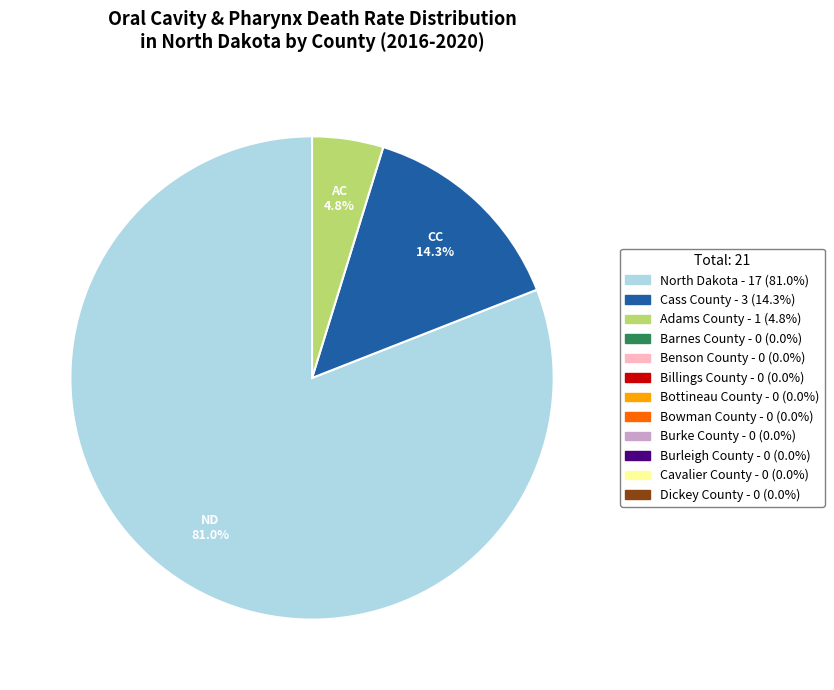

Is there any slice that represents more than half of the pie?

Yes